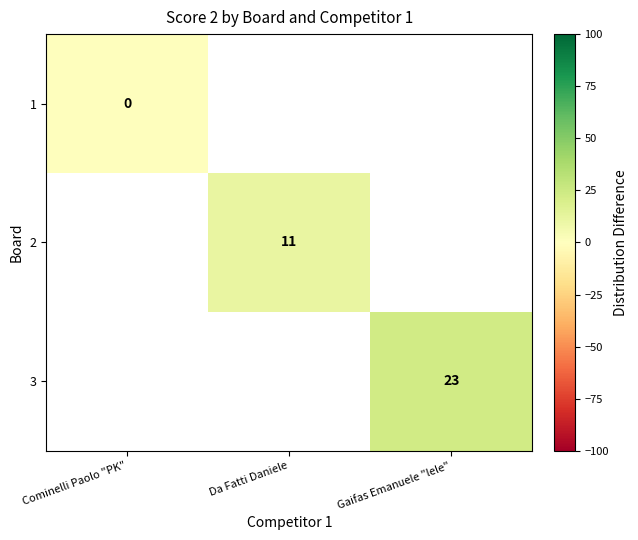

The 3 series shows 23 at Gaifas Emanuele "lele". True or false?

True